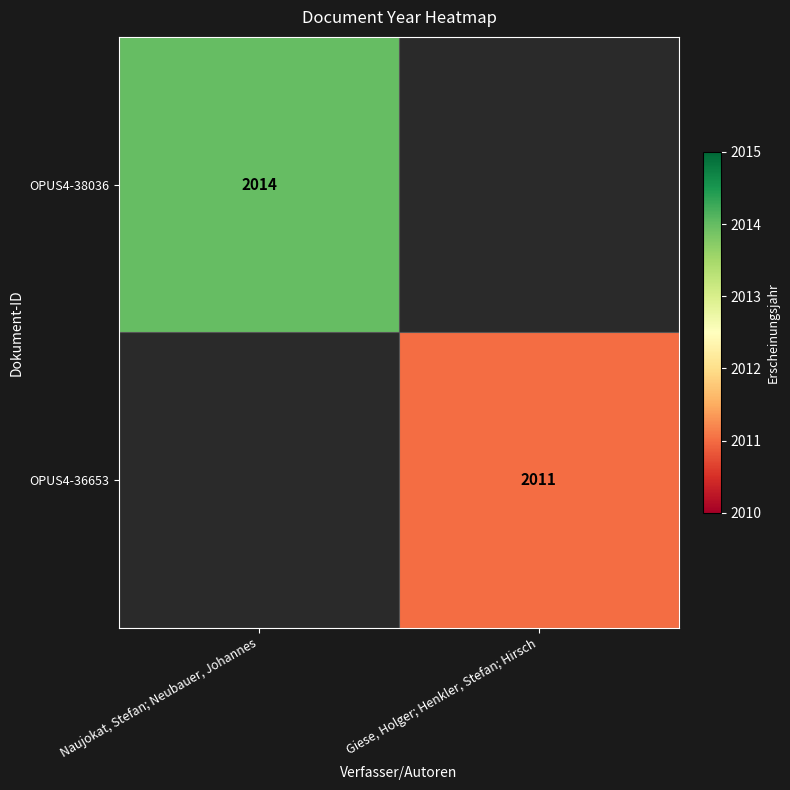

The value of OPUS4-38036 at Naujokat, Stefan; Neubauer, Johannes is 2014. True or false?

True